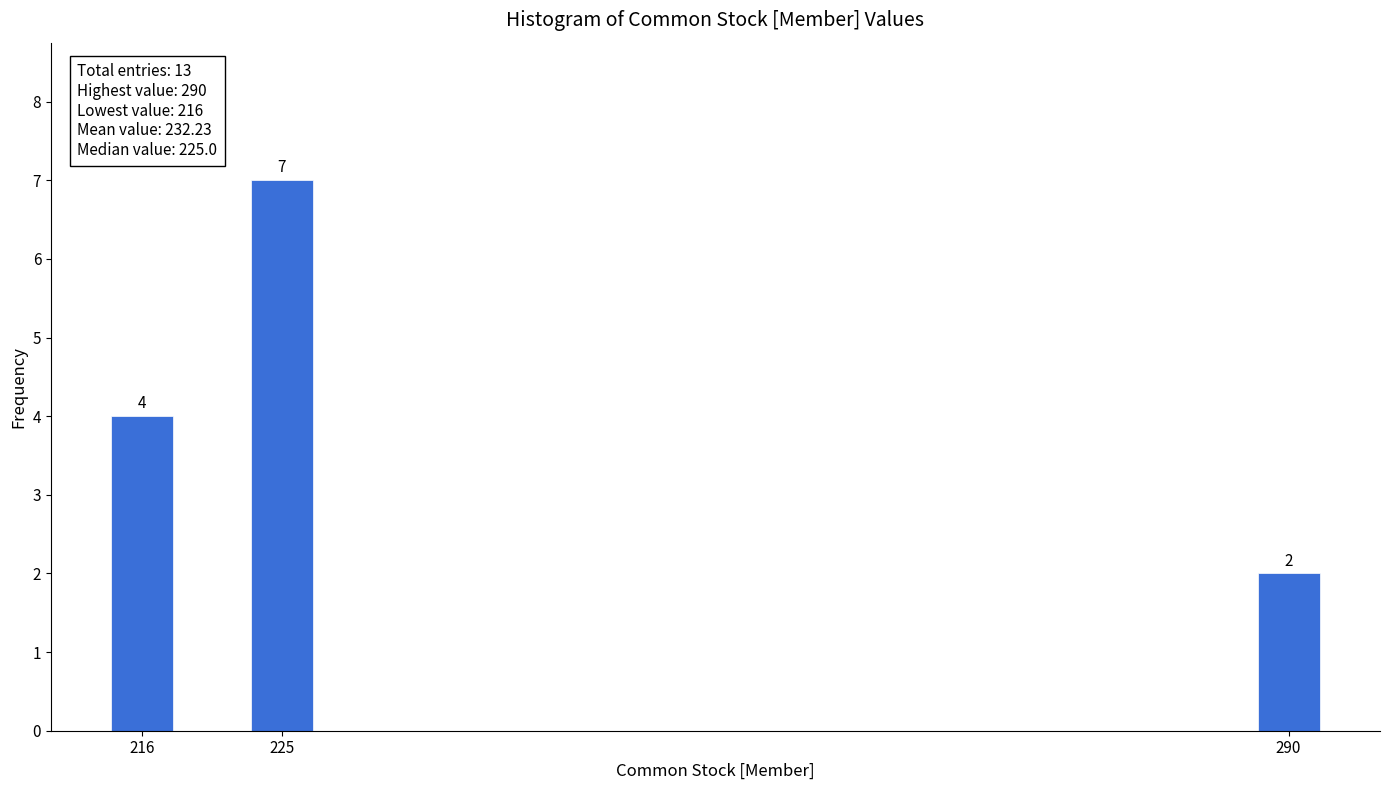

Reading left to right, transcribe all the data shown in this chart.

4	7	2